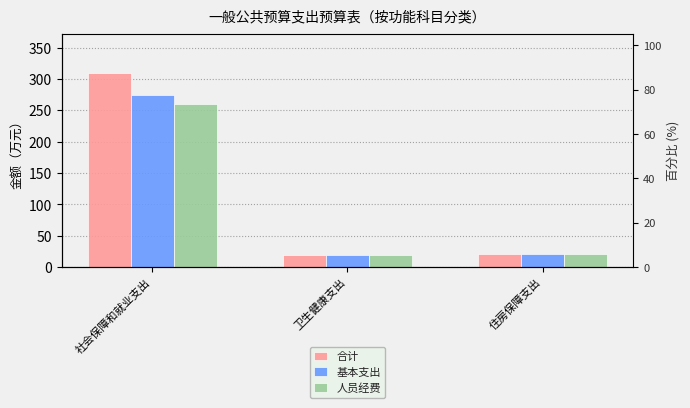

Is the value of 基本支出 at 住房保障支出 greater than the value of 人员经费 at 社会保障和就业支出?

No